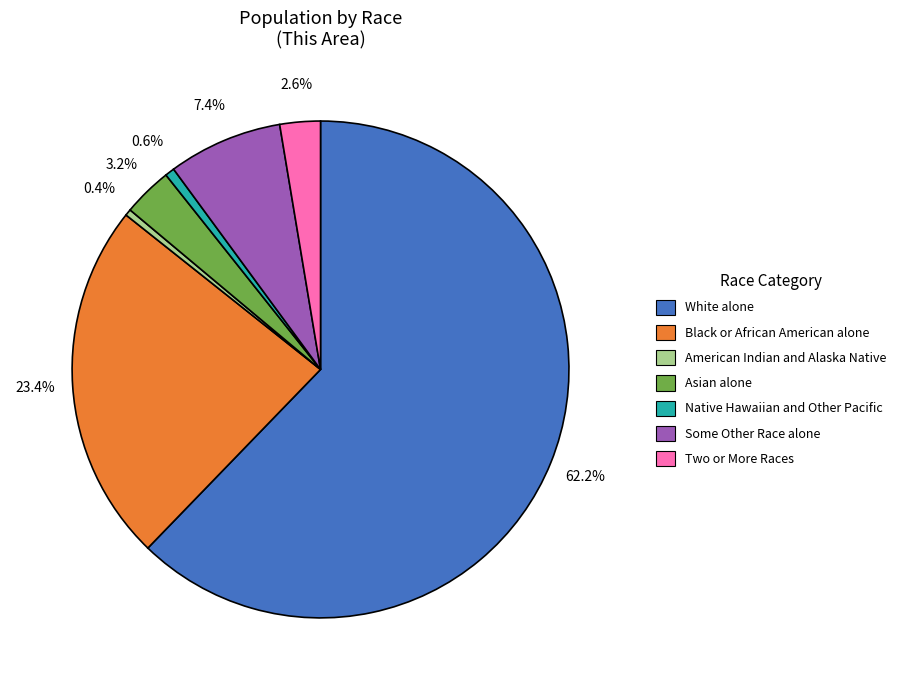

What percentage is NOT represented by Asian alone?

96.8%